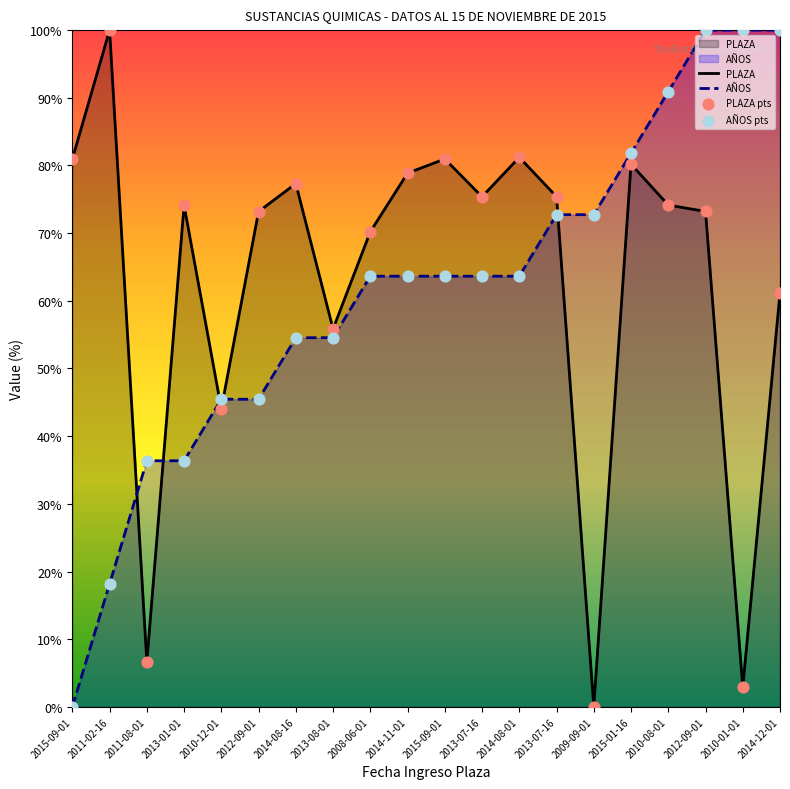

Which series has the largest total across all categories?

PLAZA